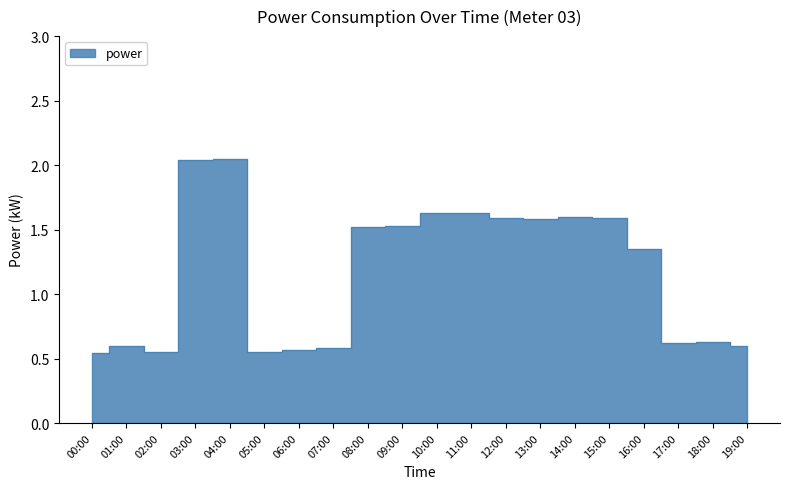

Rank the categories by value from lowest to highest.

00:00, 02:00, 05:00, 06:00, 07:00, 01:00, 19:00, 17:00, 18:00, 16:00, 08:00, 09:00, 13:00, 12:00, 15:00, 14:00, 10:00, 11:00, 03:00, 04:00